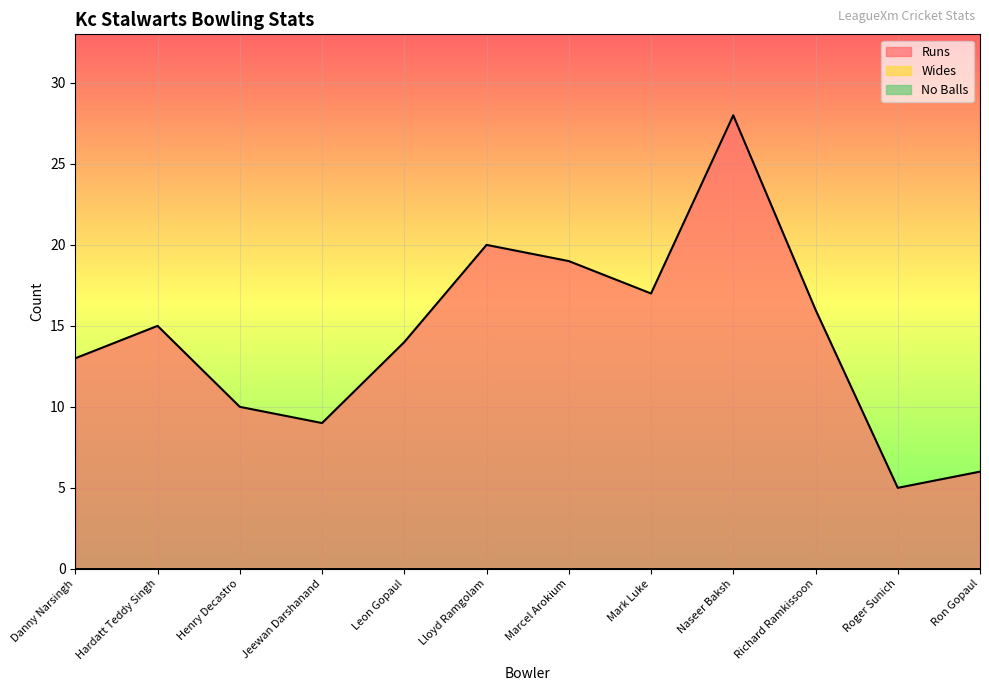

At which label is Wides closest to 0?

Danny Narsingh